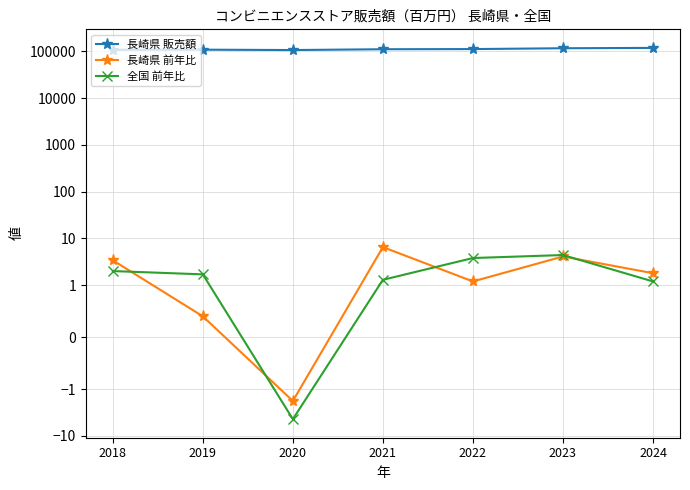

Does the chart have visible grid lines?

Yes